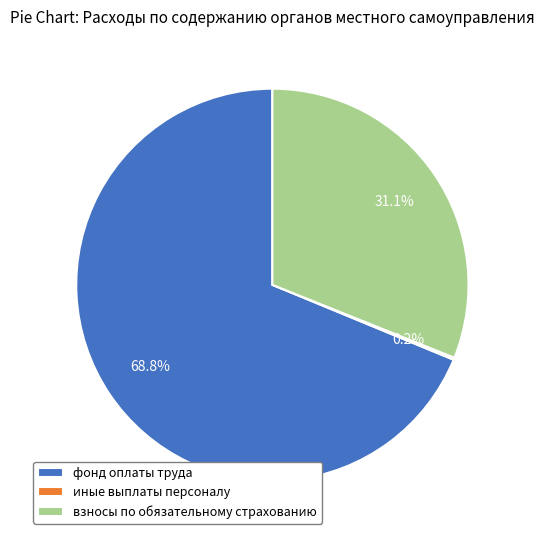

Which category has the biggest portion of the pie?

фонд оплаты труда